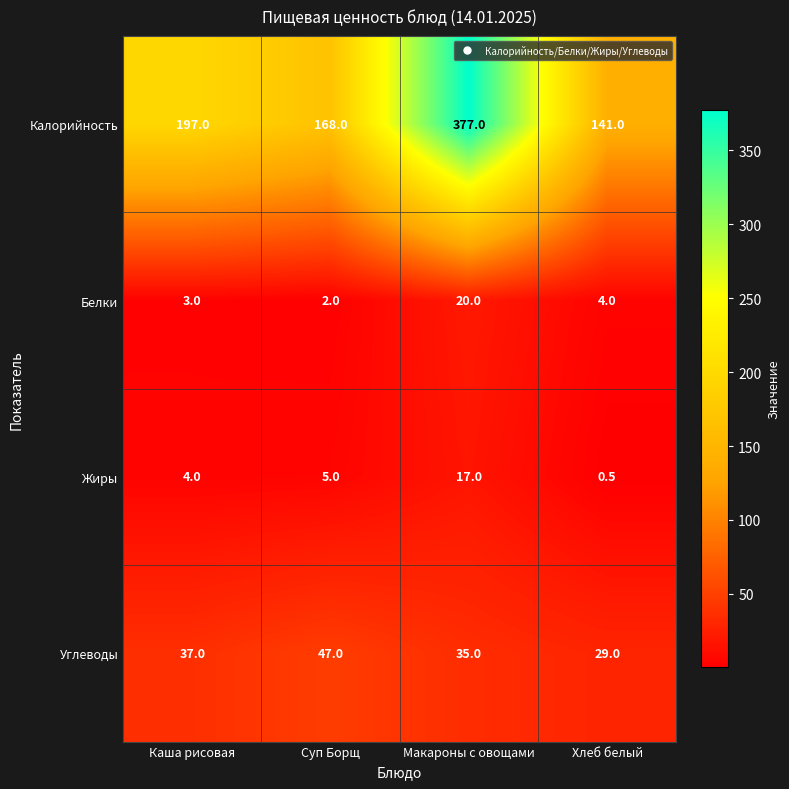

How many values in the Углеводы series are below 37?

2